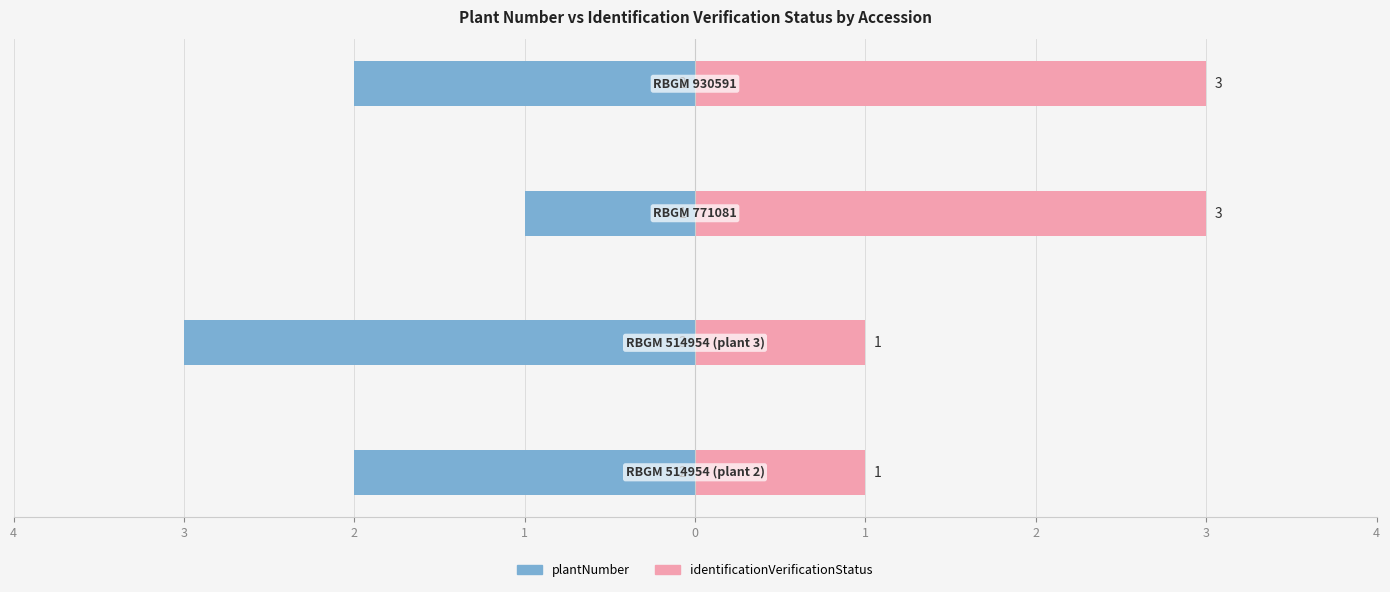

Which series has the widest spread of values?

plantNumber